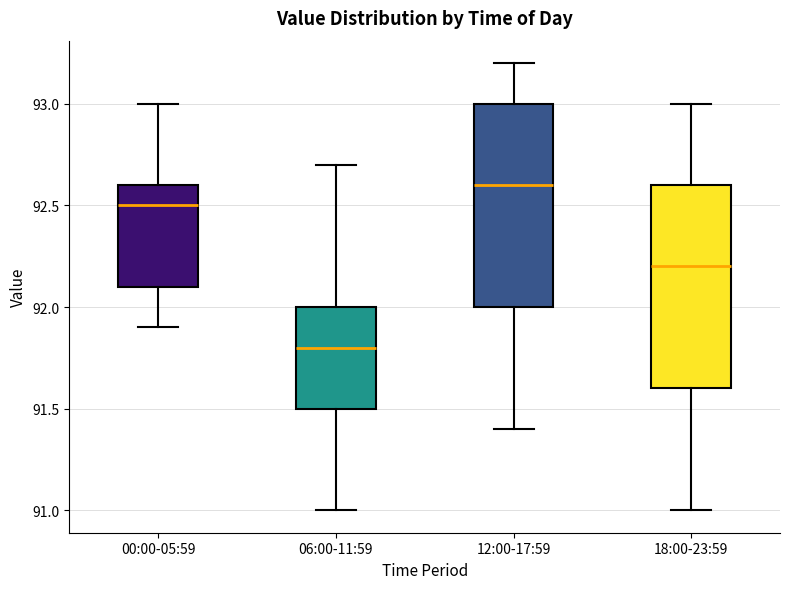

Reading left to right, read every box against the y-axis: the position of its median line, the range the box covers, and the ends of its whiskers. The values are not printed on the chart, so give them approximately, as read against the axis.

00:00-05:59: median 92.5, box 92.1 to 92.6, whiskers 91.9 to 93.0
06:00-11:59: median 91.8, box 91.5 to 92.0, whiskers 91.0 to 92.7
12:00-17:59: median 92.6, box 92.0 to 93.0, whiskers 91.4 to 93.2
18:00-23:59: median 92.2, box 91.6 to 92.6, whiskers 91.0 to 93.0